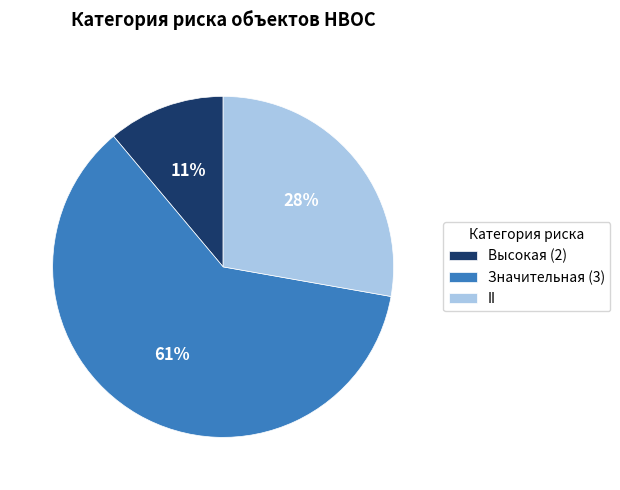

To the nearest percent, what portion does Высокая (2) represent?

11%